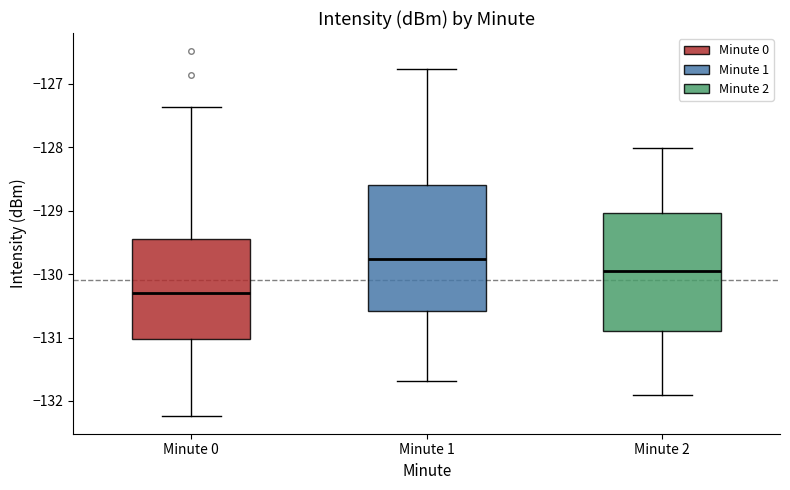

Which box is the tallest, from its lower edge to its upper edge?

Minute 1